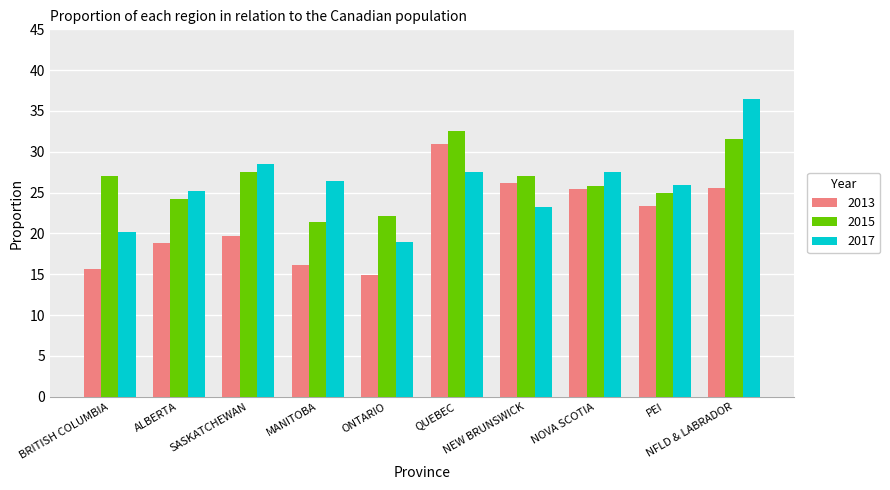

Which category has the highest value in the 2013 series?

QUEBEC